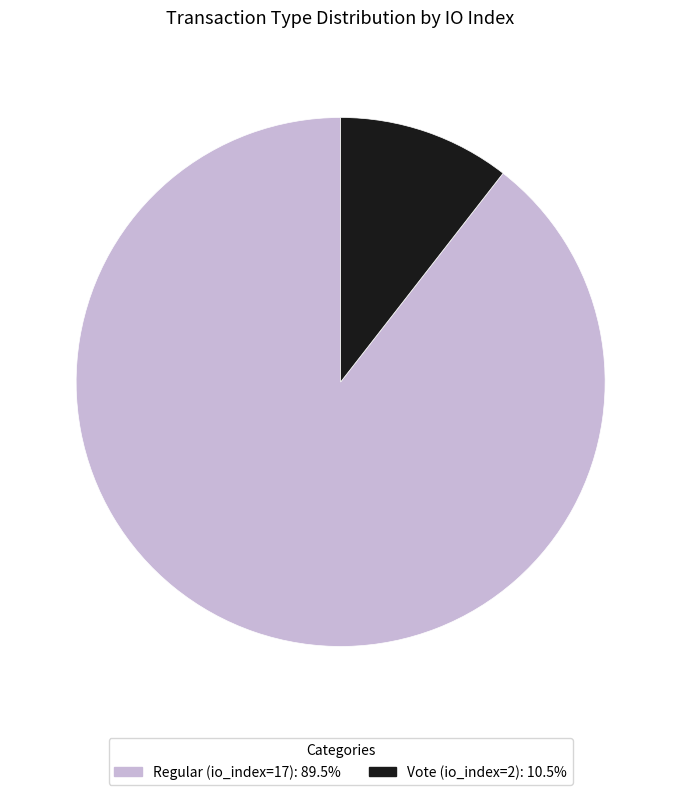

Is there a majority slice in this chart?

Yes